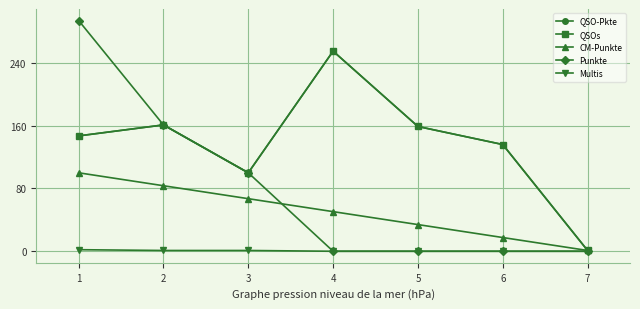

Is this an area chart (filled region under the line)?

No